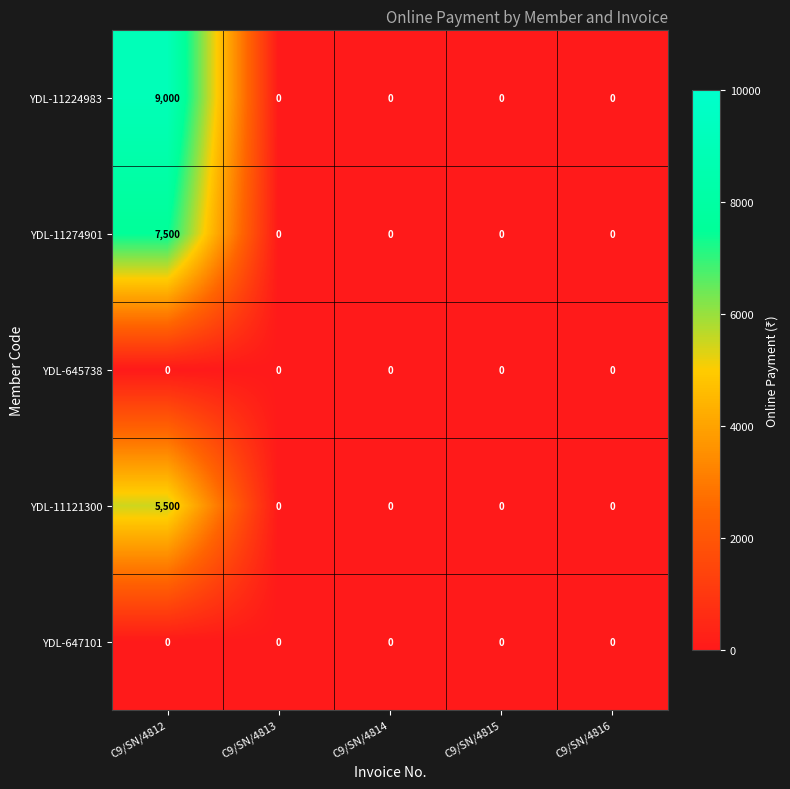

How many data points does each series have?

5